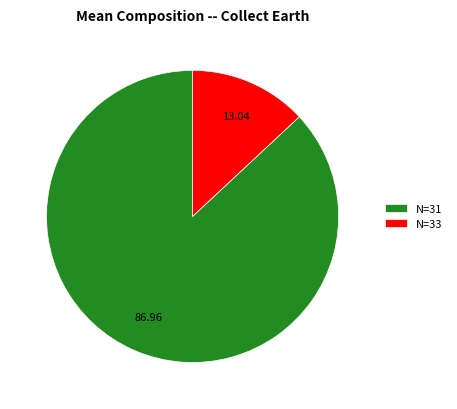

What is the ratio of the value at N=31 to the value at N=33?

6.7